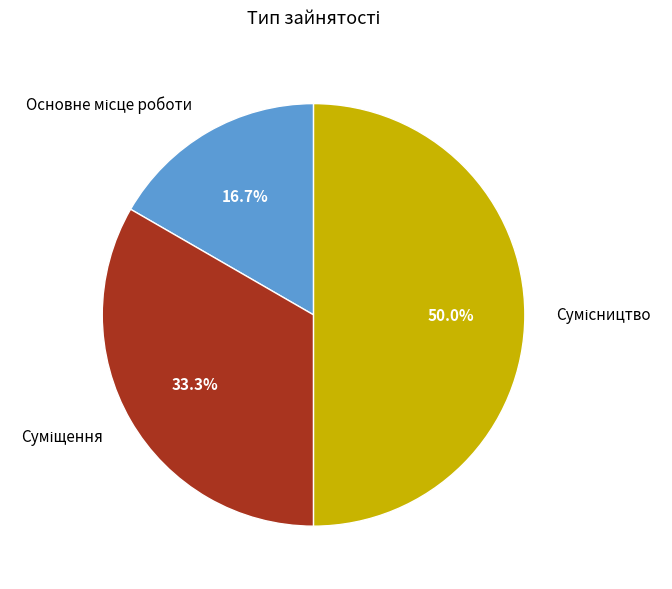

What percentage is the Суміщення slice, to the nearest percent?

33%